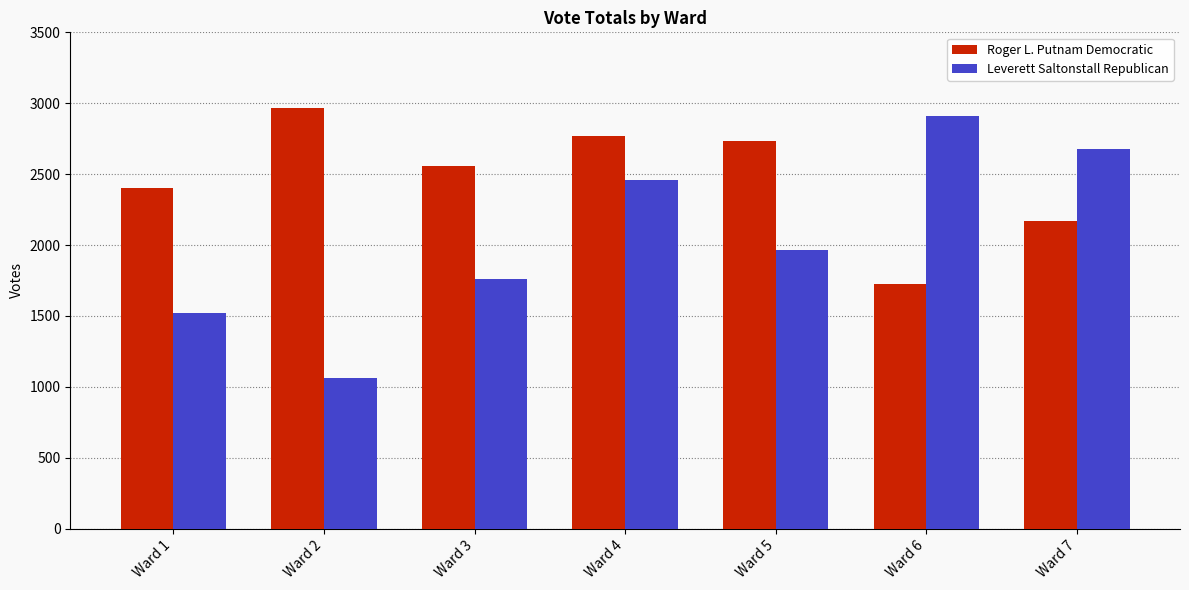

What is the difference between the Leverett Saltonstall Republican values at Ward 3 and Ward 7?

915